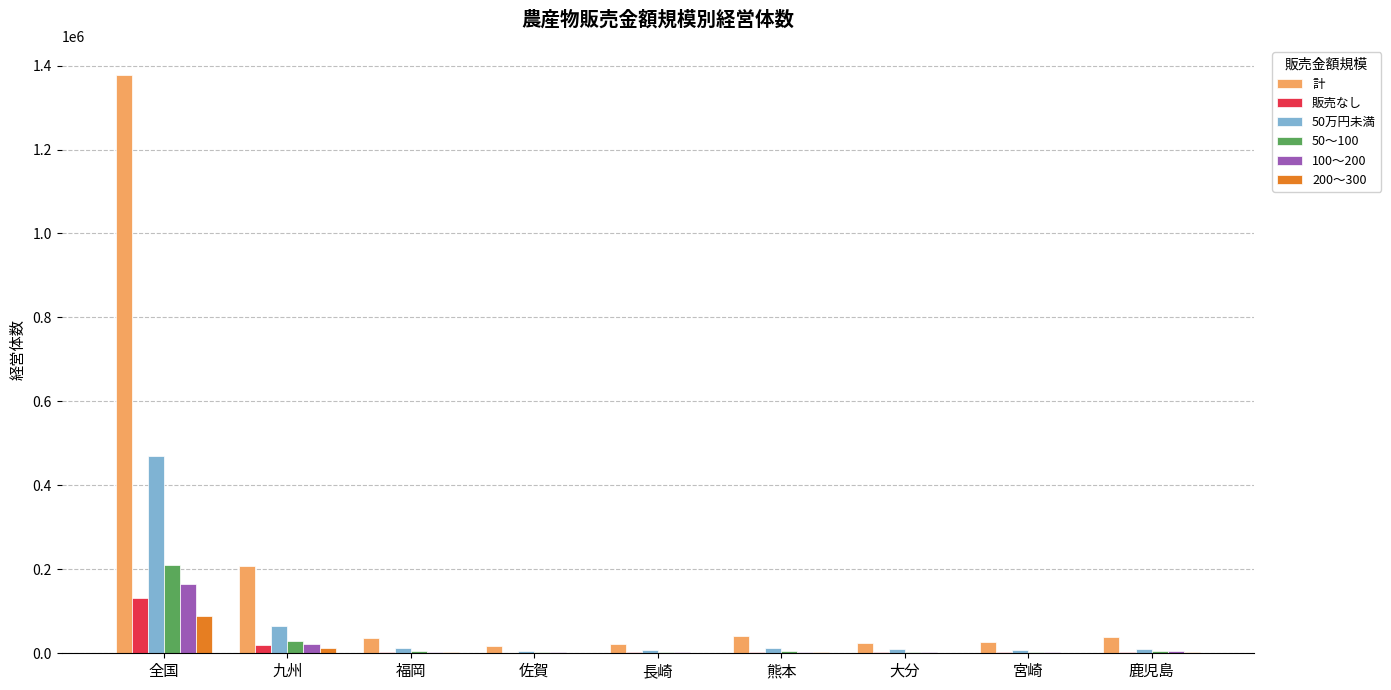

What is the sum of the 計 values at 全国 and 九州?

1584707